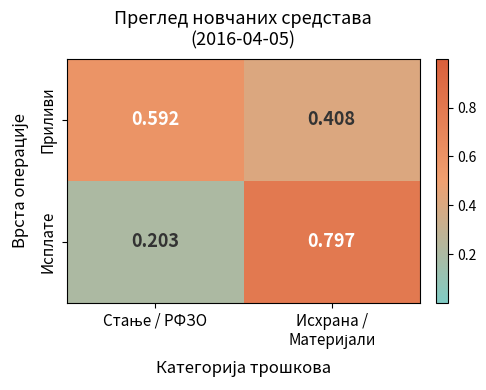

Which series has the widest spread of values?

Исплате